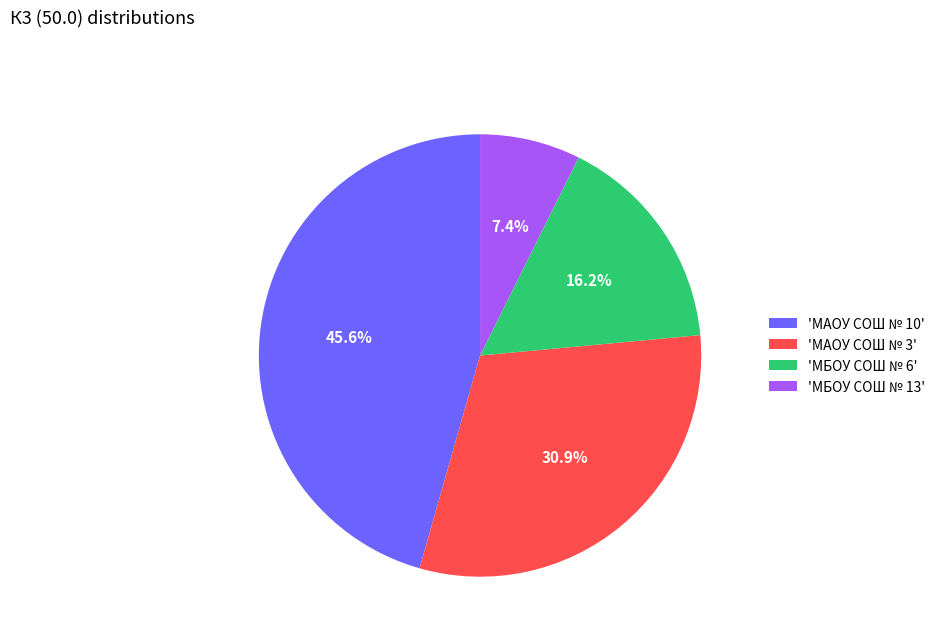

Rank the categories by value from lowest to highest.

'МБОУ СОШ № 13', 'МБОУ СОШ № 6', 'МАОУ СОШ № 3', 'МАОУ СОШ № 10'